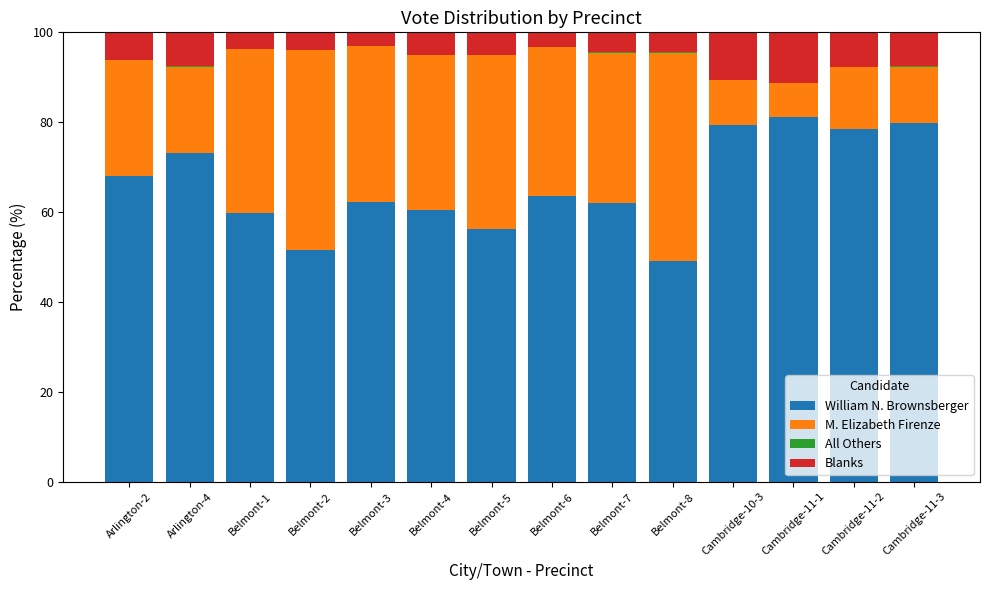

What is the highest value of the William N. Brownsberger series?

81.1